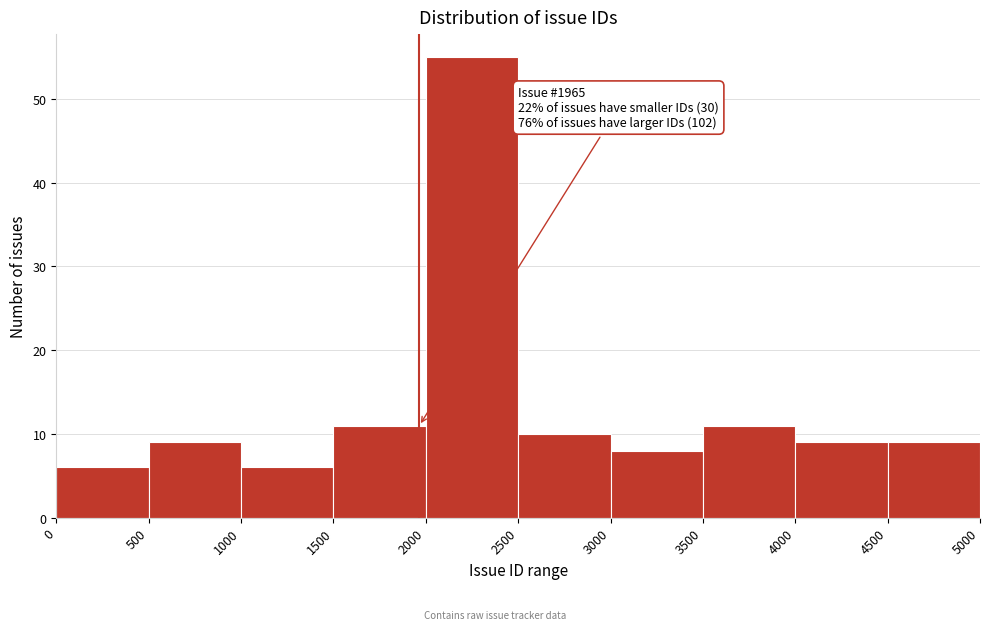

Over which range of the x-axis is the bar tallest?

2000 to 2500